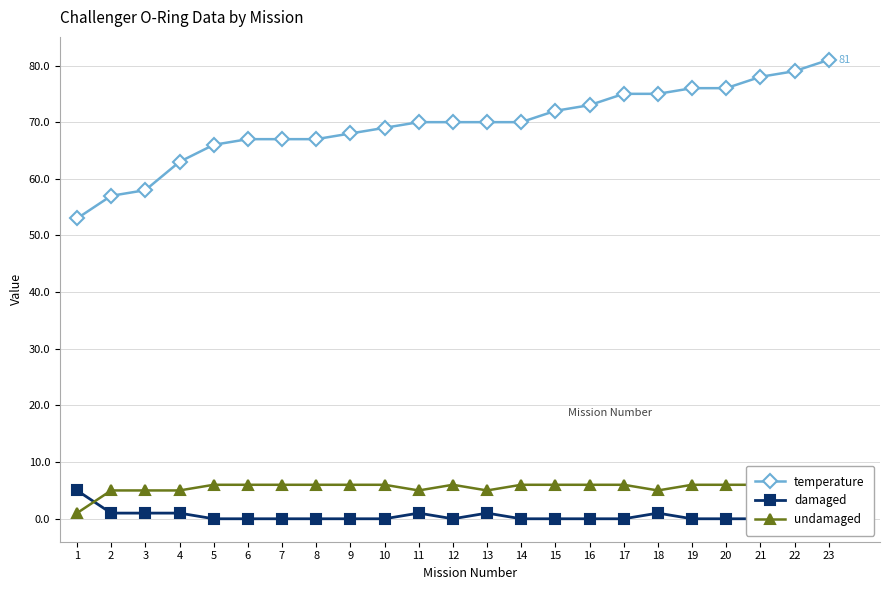

Does the chart have visible grid lines?

Yes